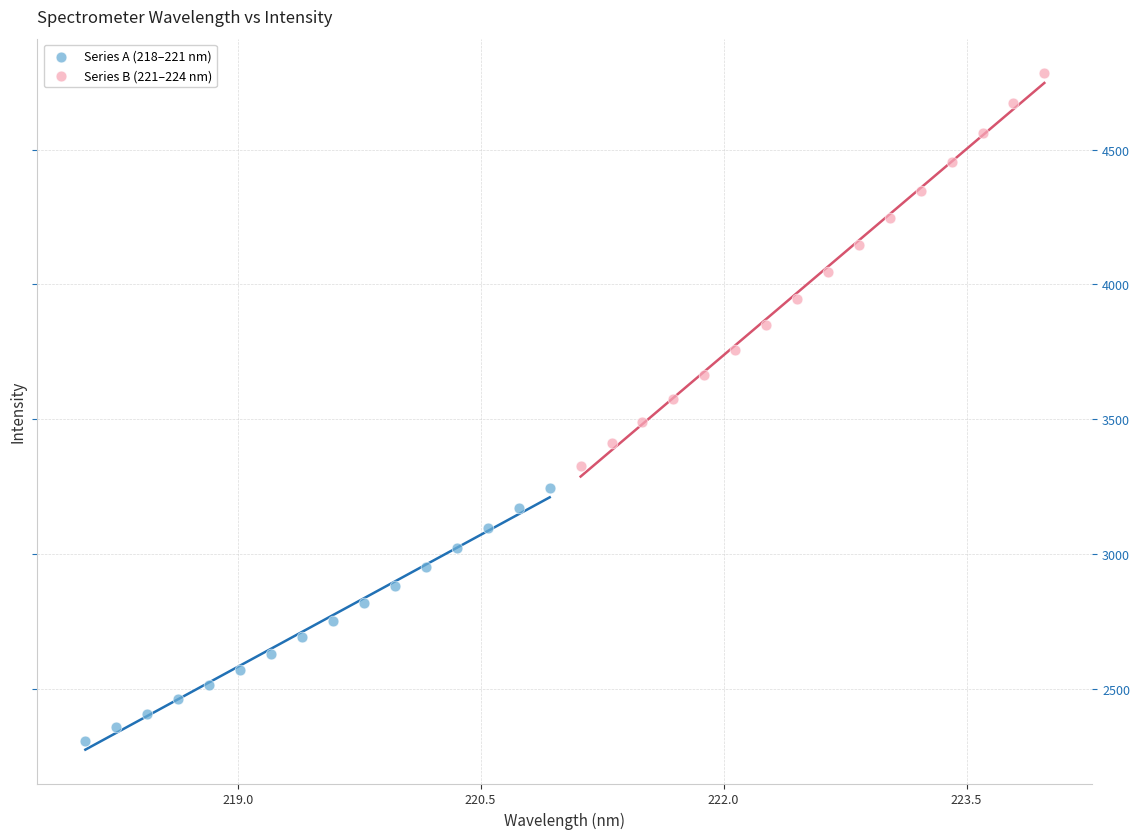

Which series reaches the maximum Y coordinate?

Series B (221–224 nm)